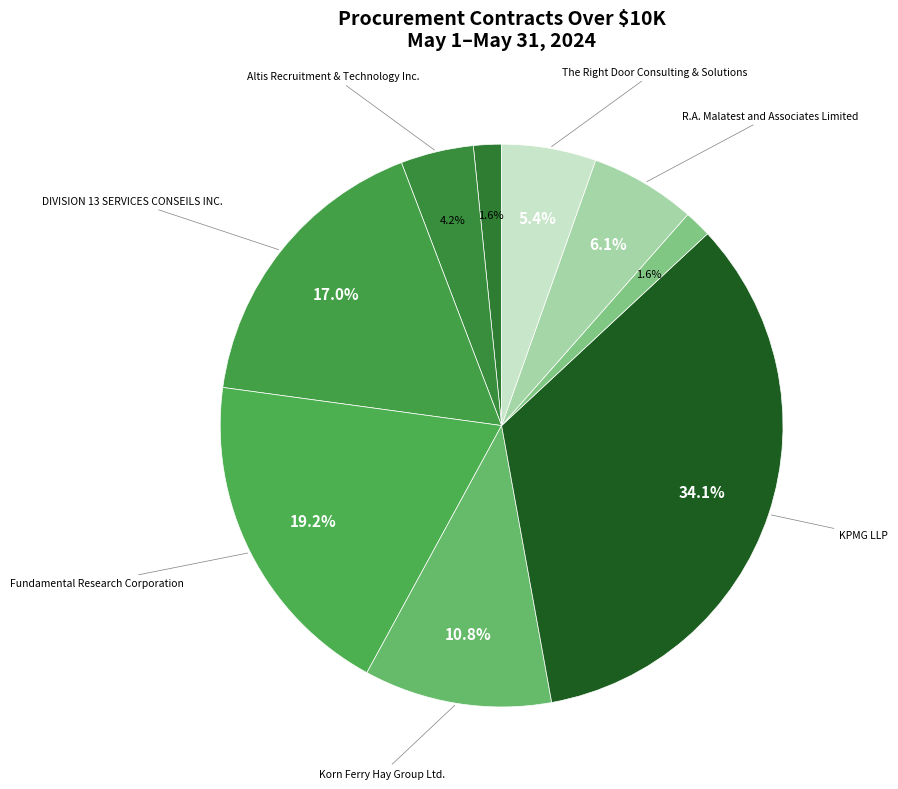

How many segments does this pie chart have?

9